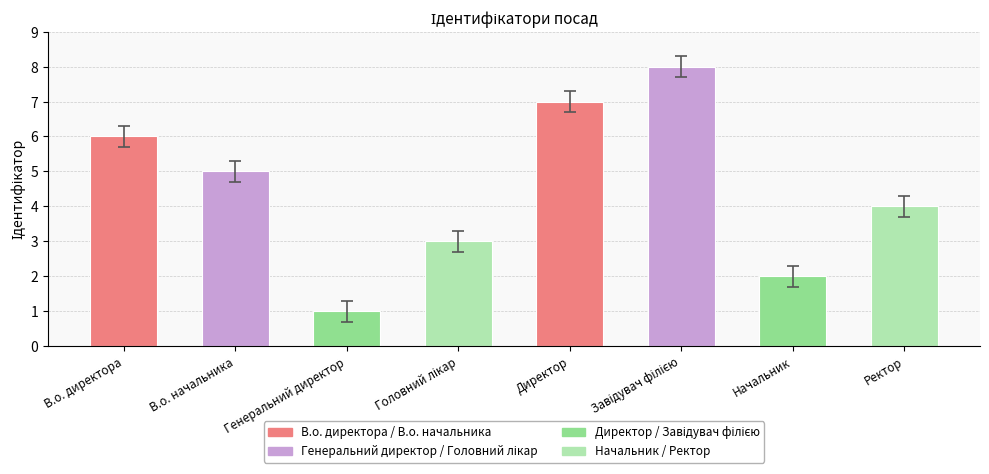

What is the difference between the second highest and second lowest values?

5